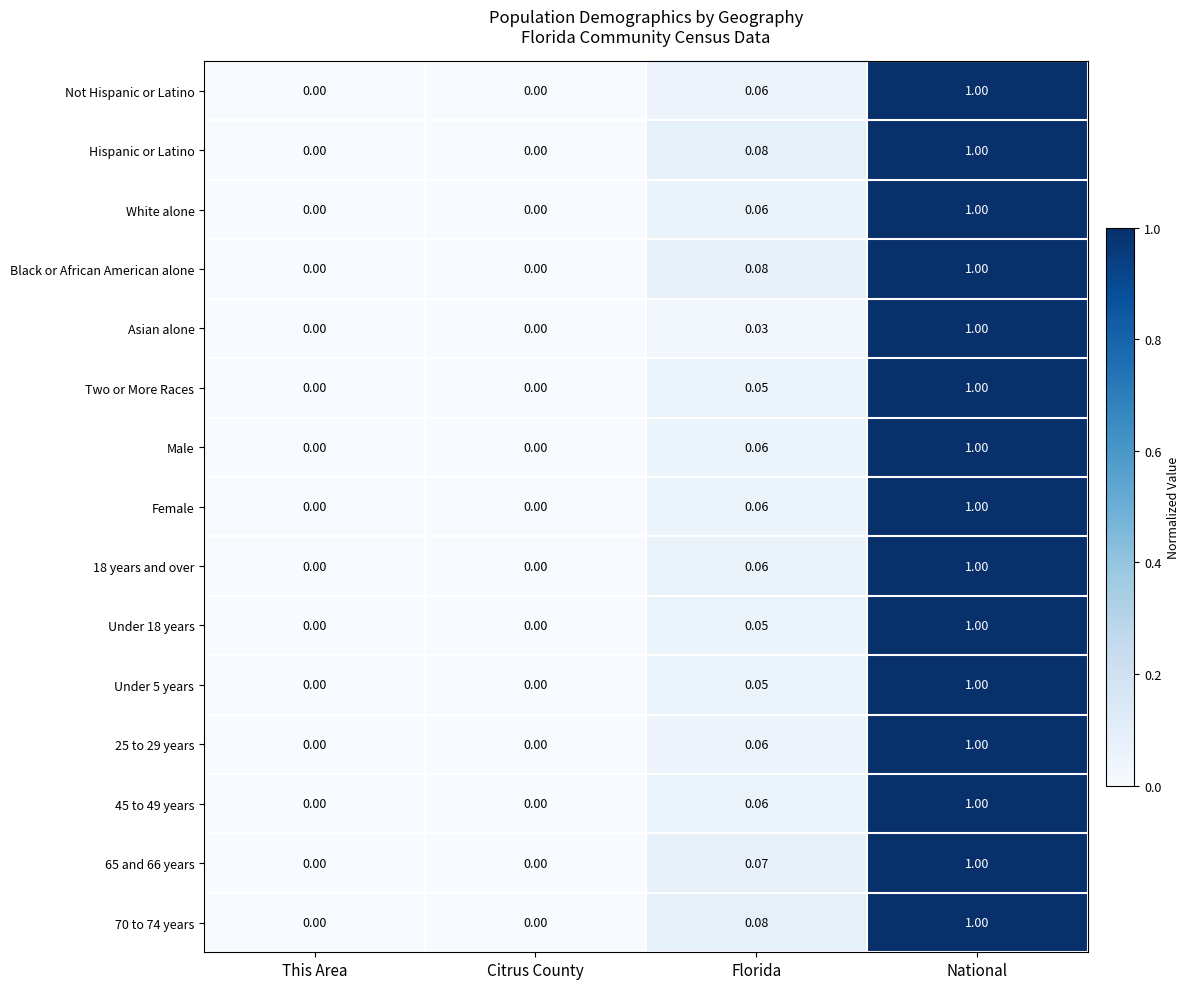

At which label does 25 to 29 years reach its peak?

National